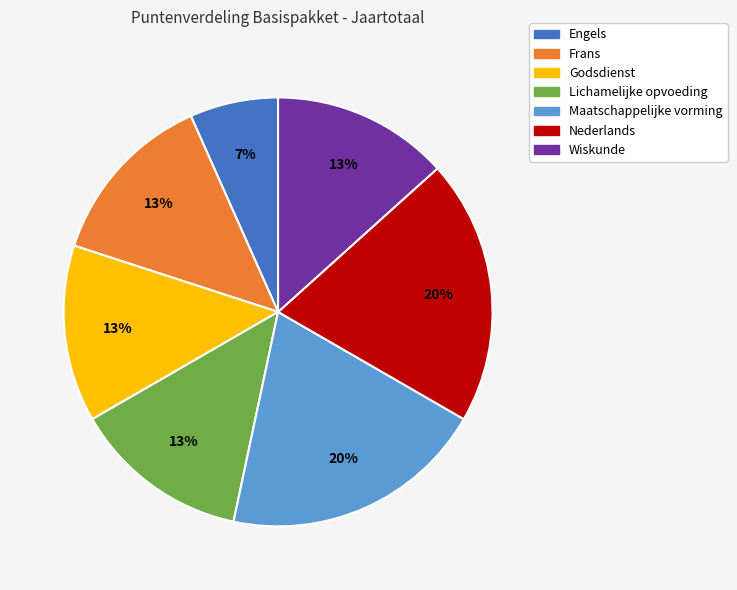

True or false: Frans accounts for 13% of the total.

True